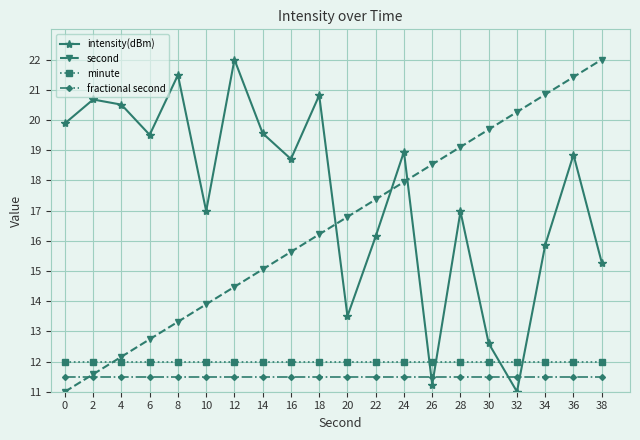

What is the maximum value for intensity(dBm)?

22.0